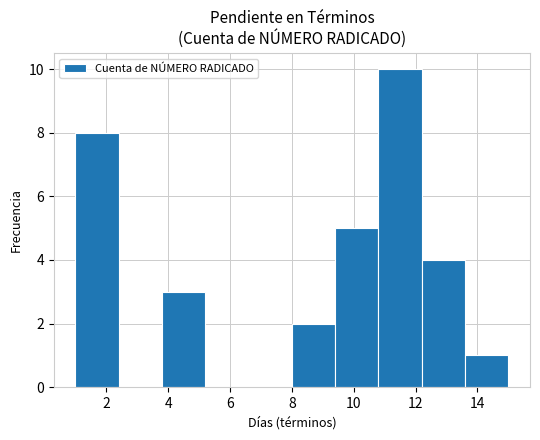

Over which range of the x-axis is the bar tallest?

10.8 to 12.2